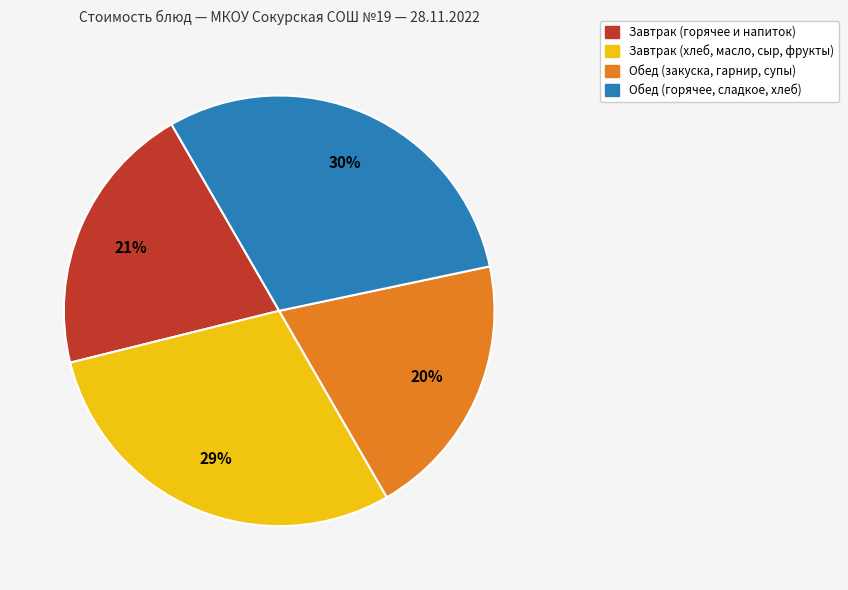

To the nearest percent, what is the average slice percentage?

25%